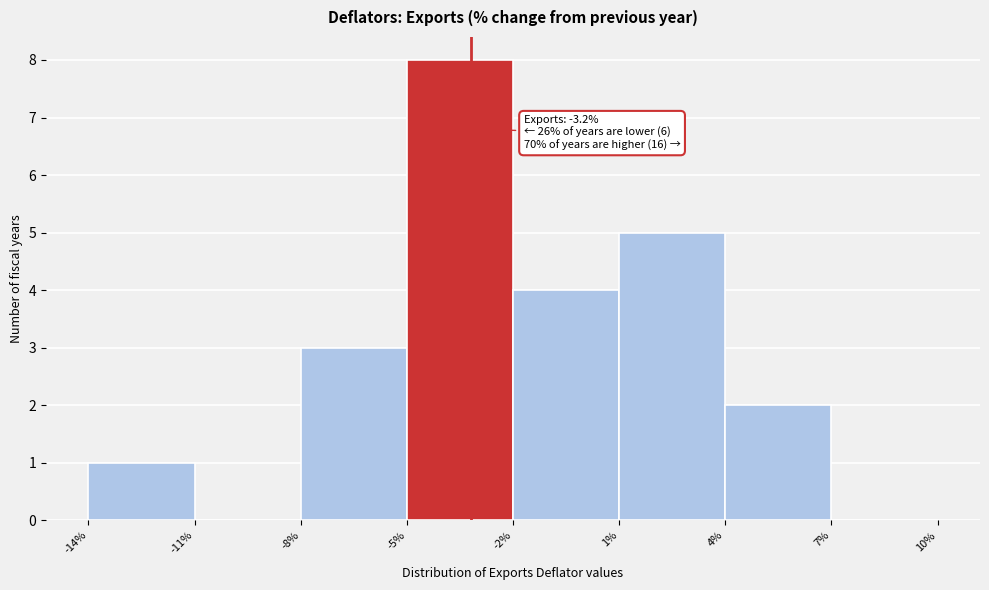

Which range on the x-axis has the tallest bar?

-5% to -2%